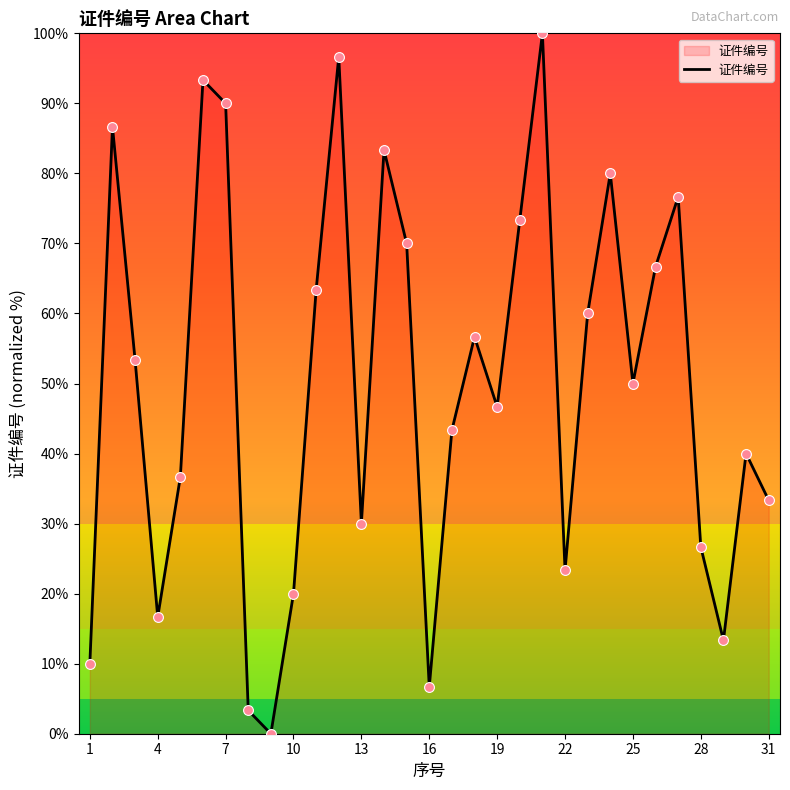

What is the difference between the maximum and minimum values?

100.0